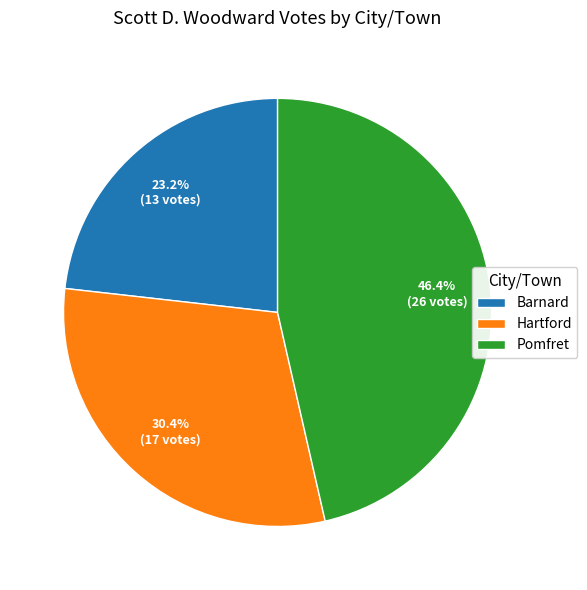

To the nearest percent, what portion does Hartford represent?

30%